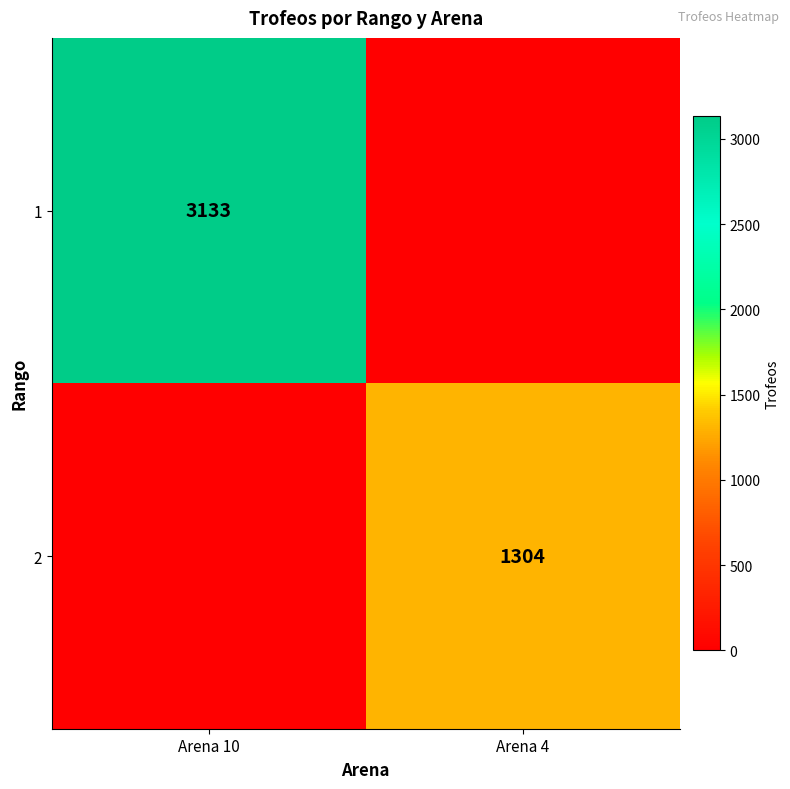

The 1 series shows 3133 at Arena 10. True or false?

True